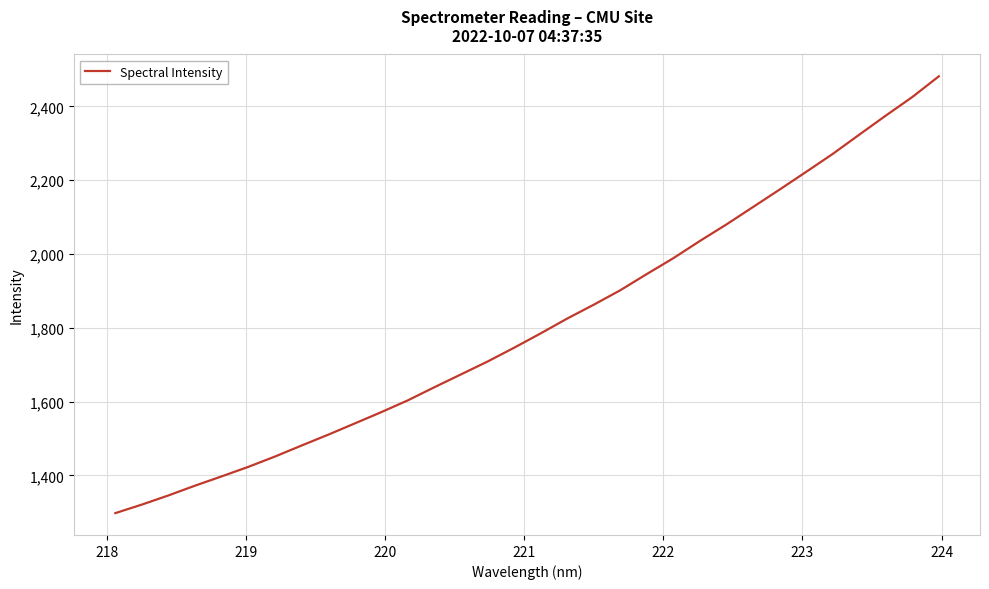

What is the difference between the maximum and second lowest values?

1160.3